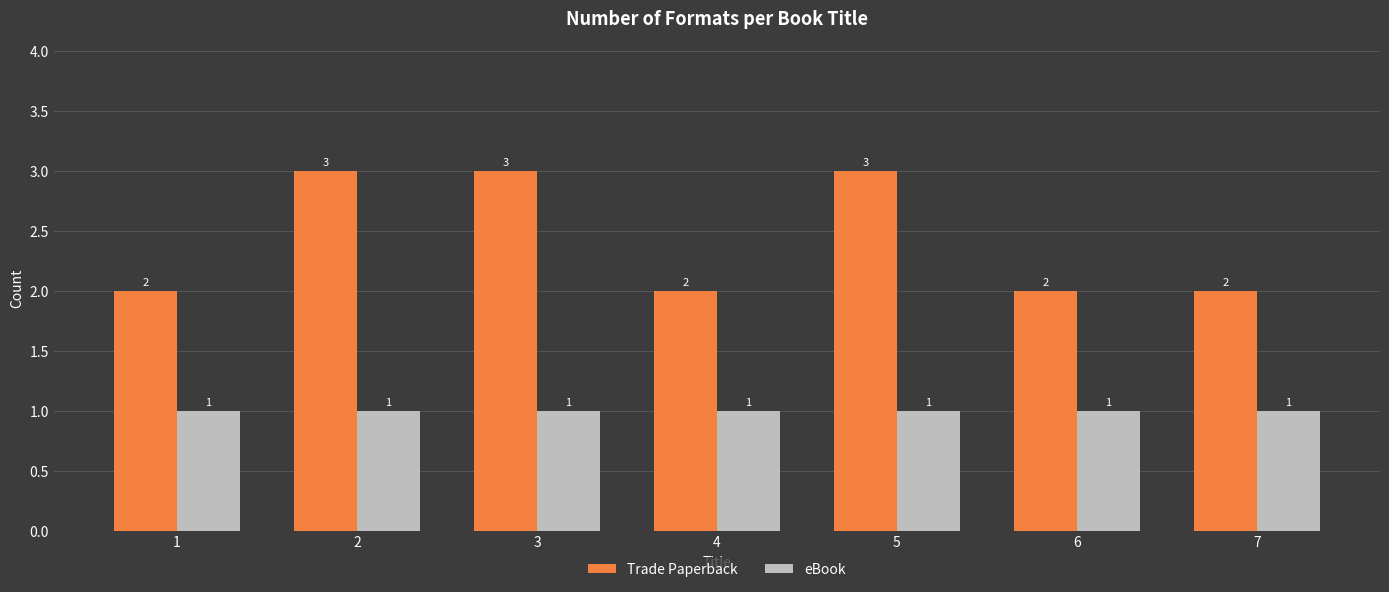

List the series in order of their overall mean, lowest first.

eBook, Trade Paperback